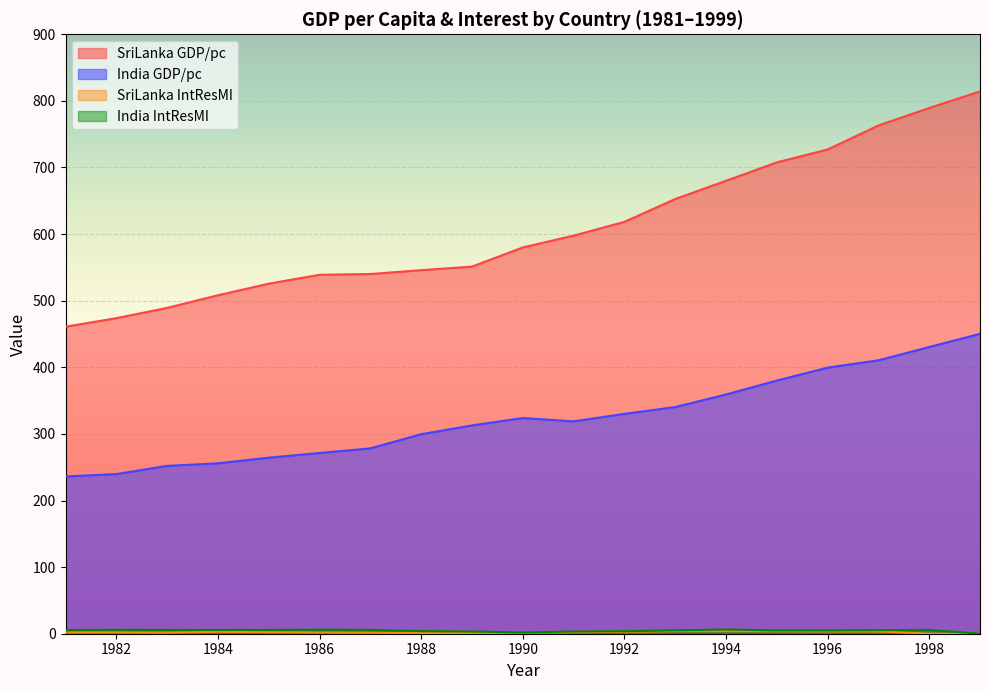

What is the difference between the highest and lowest values at 1999?

814.3